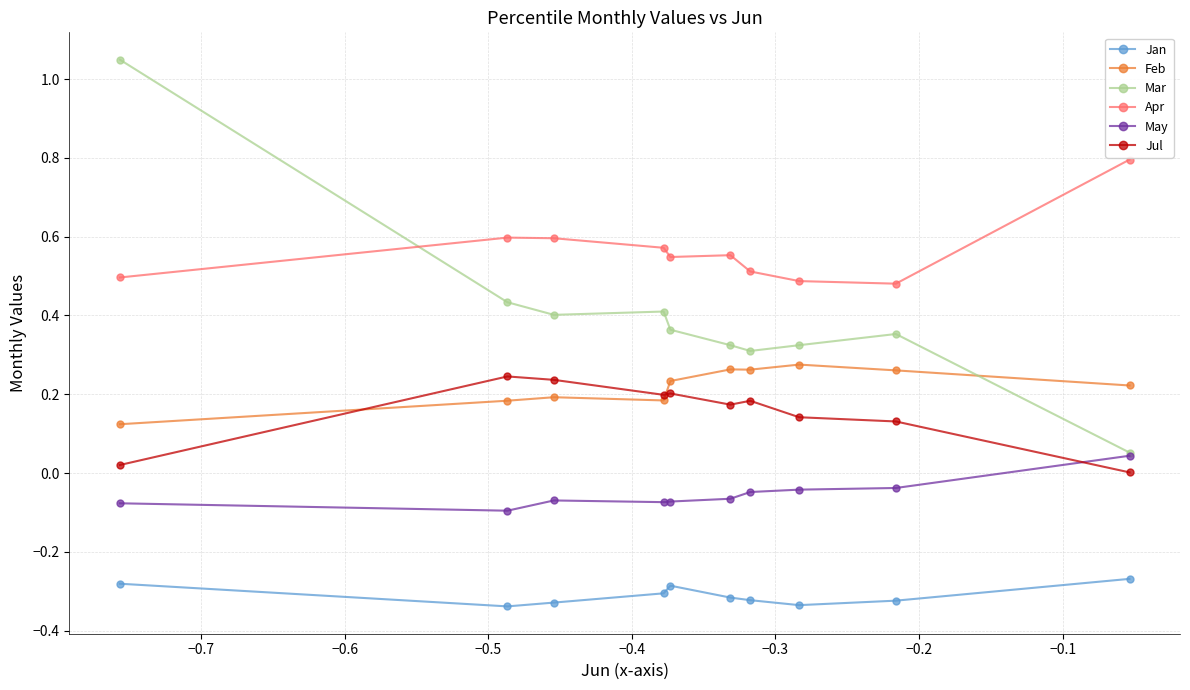

Which series has the largest range (max minus min)?

Mar